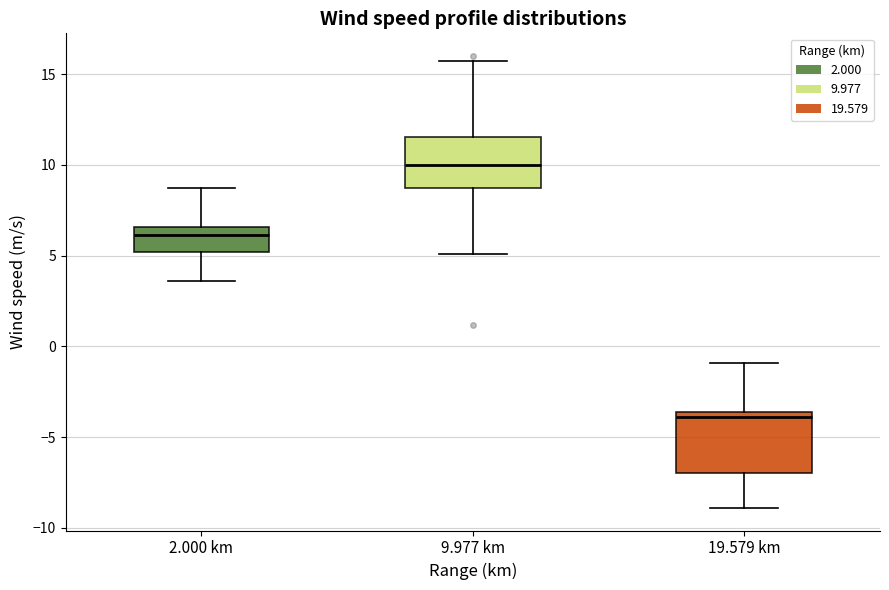

Comparing the boxes themselves (not the whiskers), which one is the tallest?

19.579 km